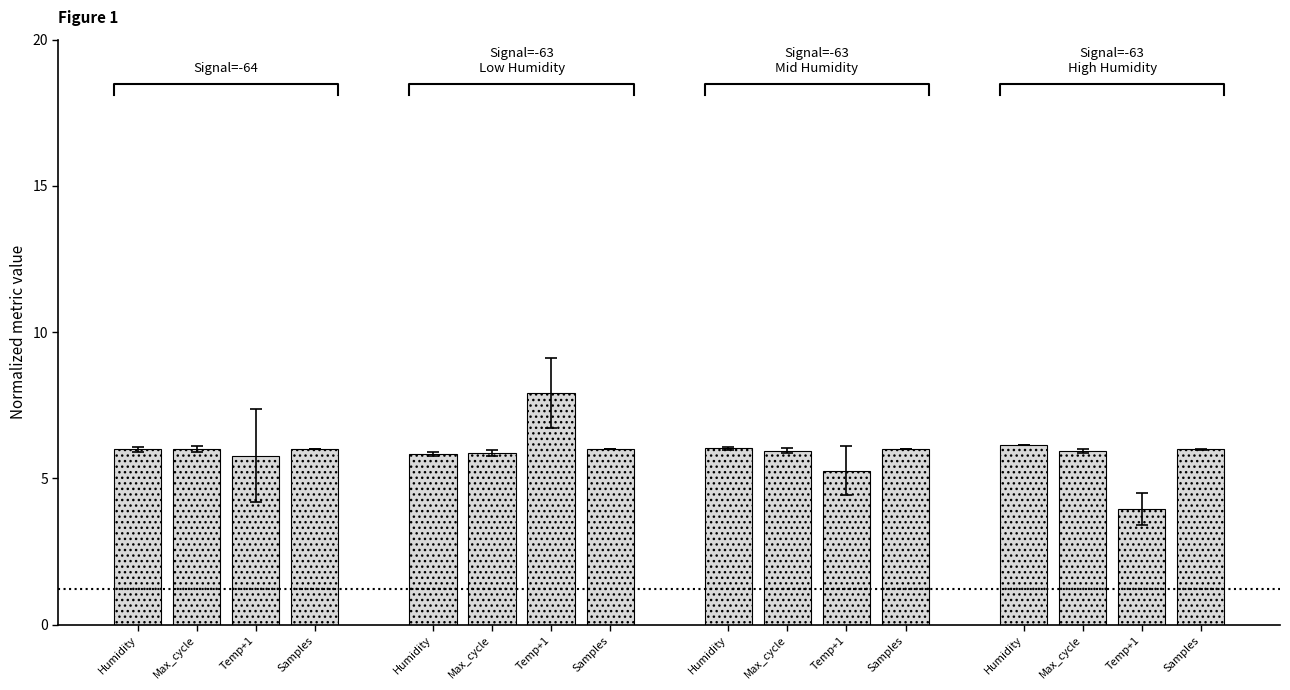

Where is the data nearest to the value 5?

Temp+1